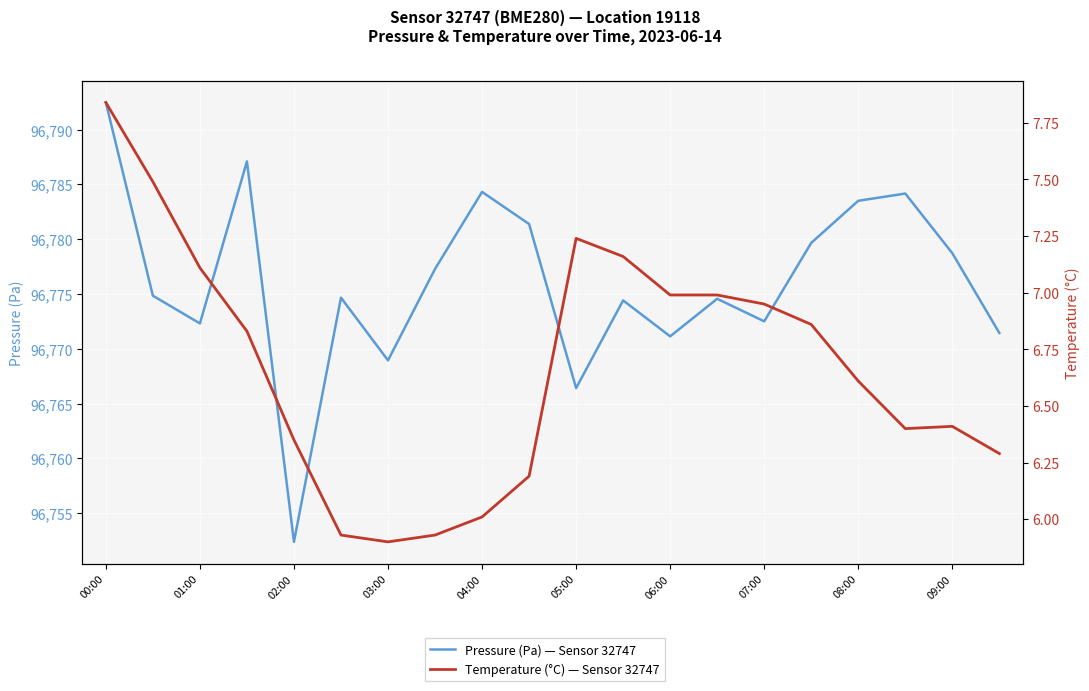

True or false: pressure and temperature cross at least once.

False